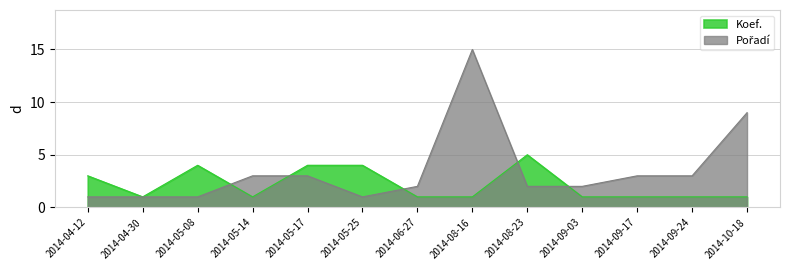

Reading left to right, list all the values displayed in this chart.

Pořadí: 2014-04-12=1	2014-04-30=1	2014-05-08=1	2014-05-14=3	2014-05-17=3	2014-05-25=1	2014-06-27=2	2014-08-16=15	2014-08-23=2	2014-09-03=2	2014-09-17=3	2014-09-24=3	2014-10-18=9
Koef.: 2014-04-12=3	2014-04-30=1	2014-05-08=4	2014-05-14=1	2014-05-17=4	2014-05-25=4	2014-06-27=1	2014-08-16=1	2014-08-23=5	2014-09-03=1	2014-09-17=1	2014-09-24=1	2014-10-18=1